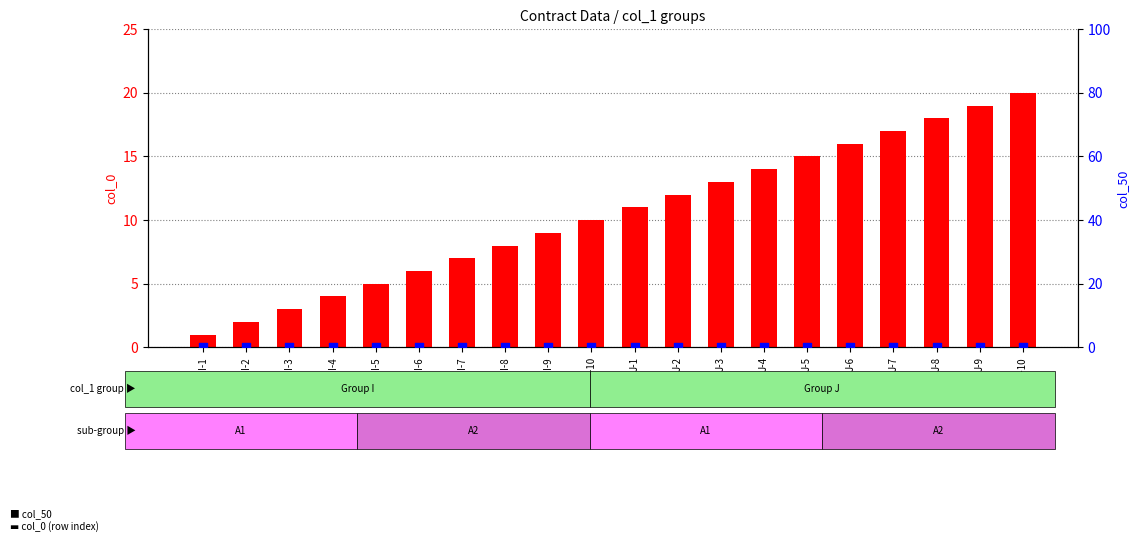

What are all the series names shown in the legend?

col_0 (row index), col_50